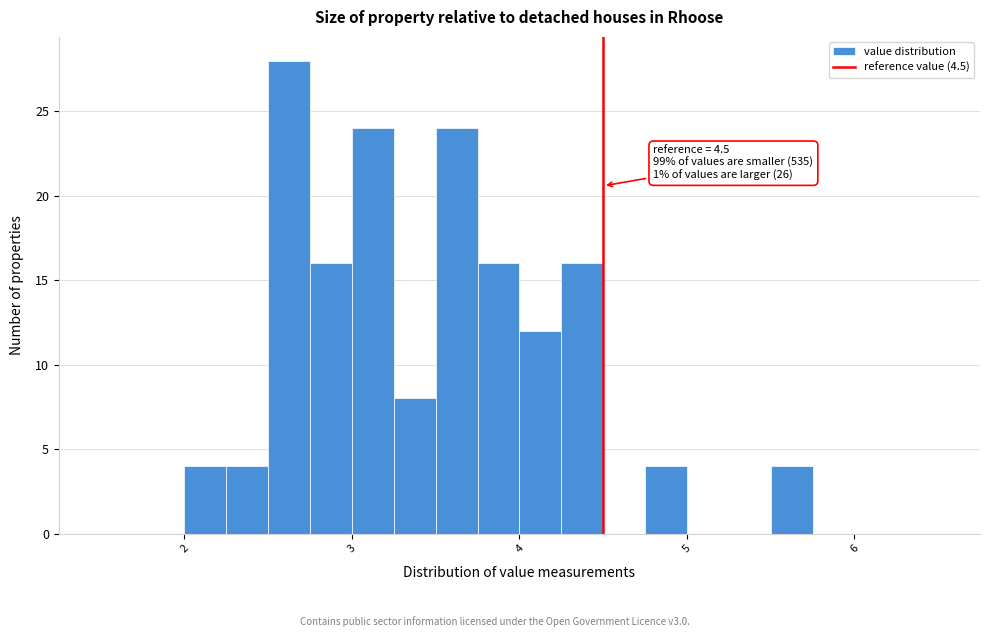

Around what value on the x-axis is the tallest bar? Give the approximate position of its centre, as read against the axis.

2.6